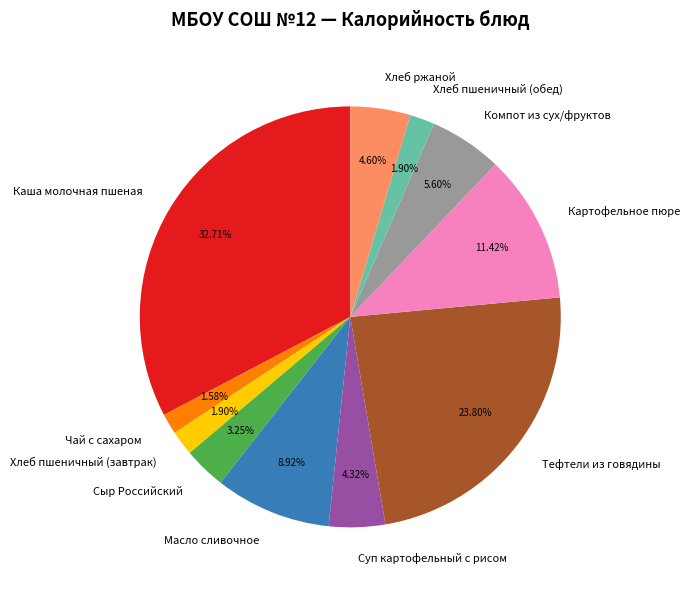

What percentage is the Сыр Российский slice, to the nearest percent?

3%